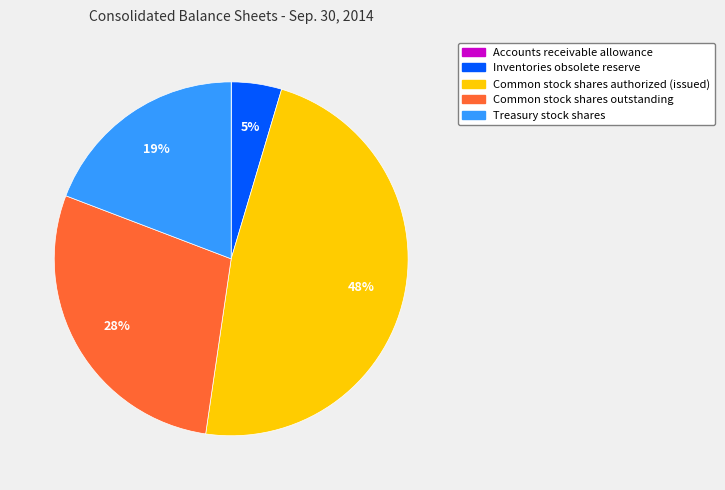

Is there any slice that represents more than half of the pie?

No